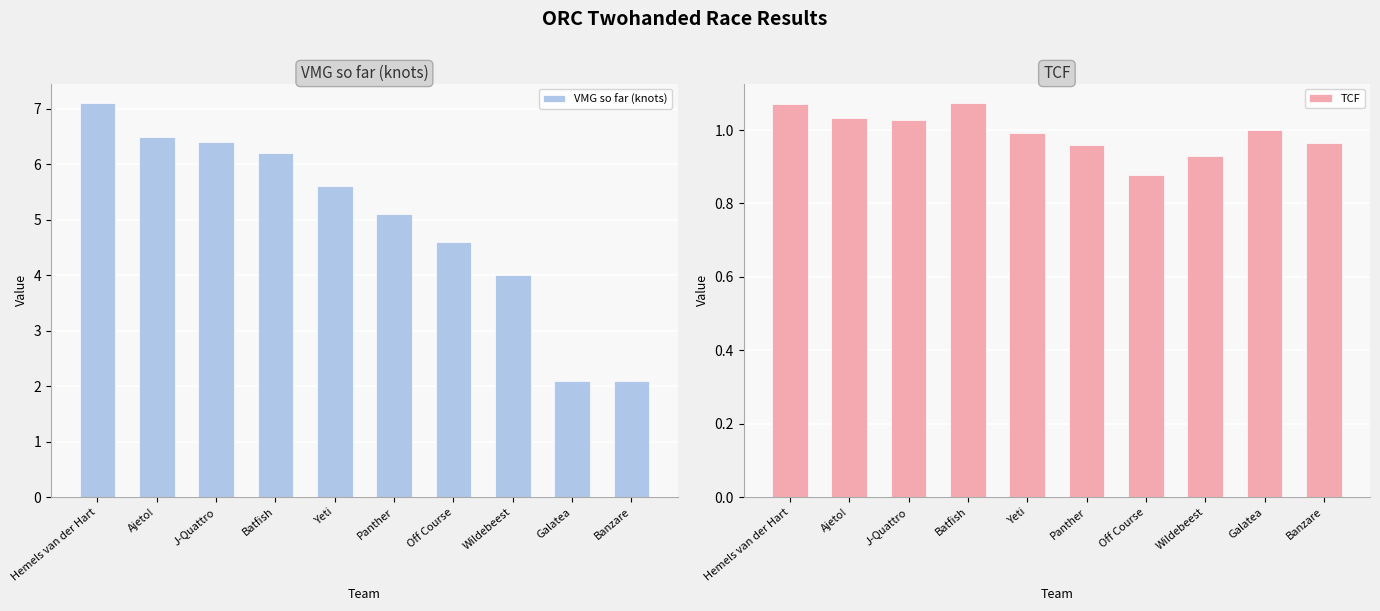

What is the label of the 7th bar from the right?

Batfish